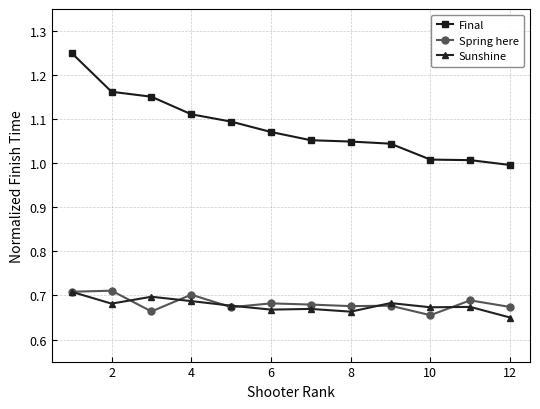

What is the sum of all Final values?

13.0